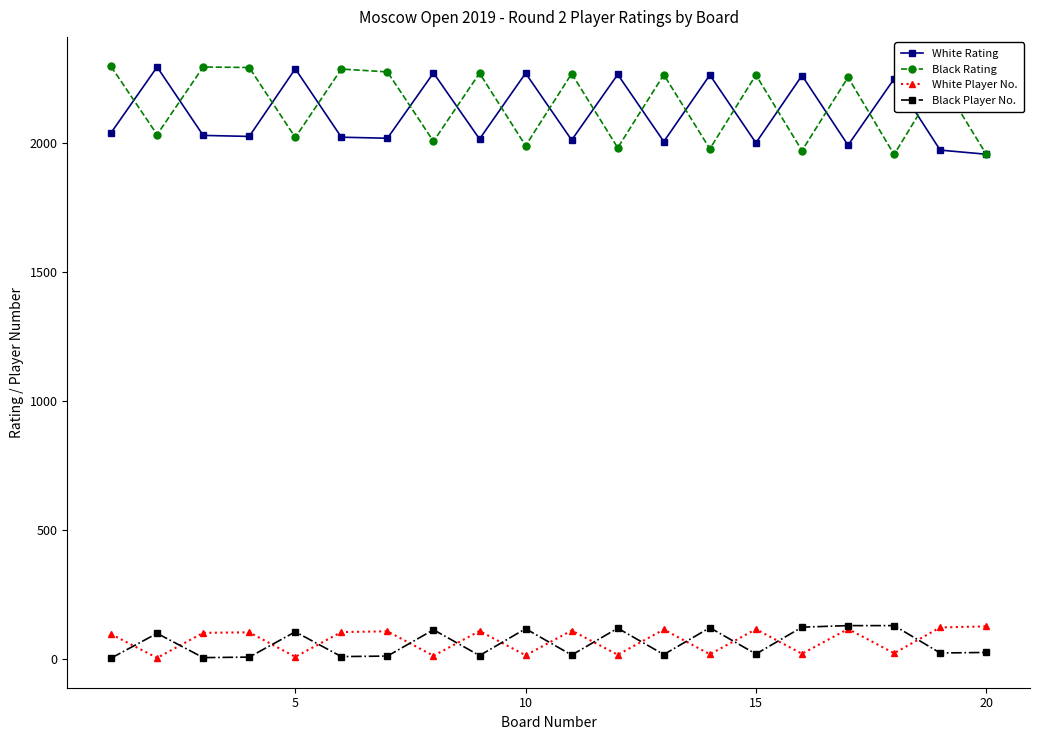

What is the difference between the maximum and second lowest values in the Black Player No. series?

124